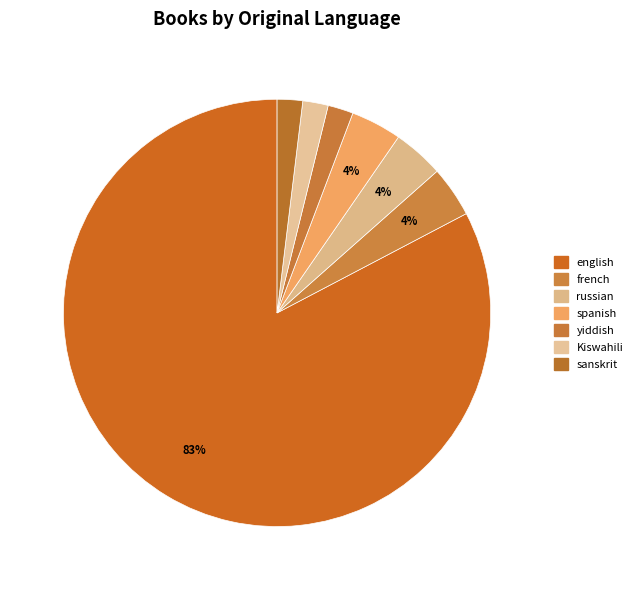

How many slices are in this pie chart?

7